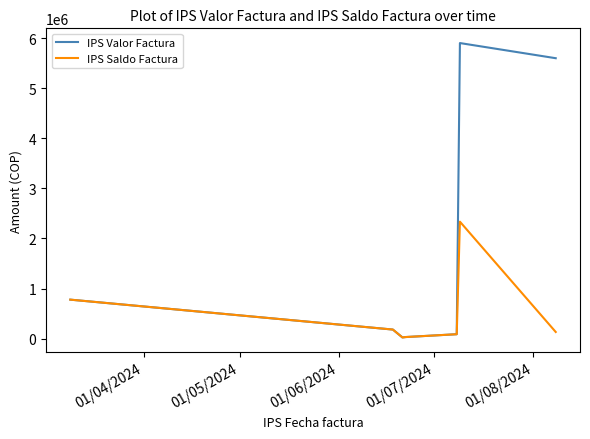

Which series has the largest total across all categories?

IPS Valor Factura